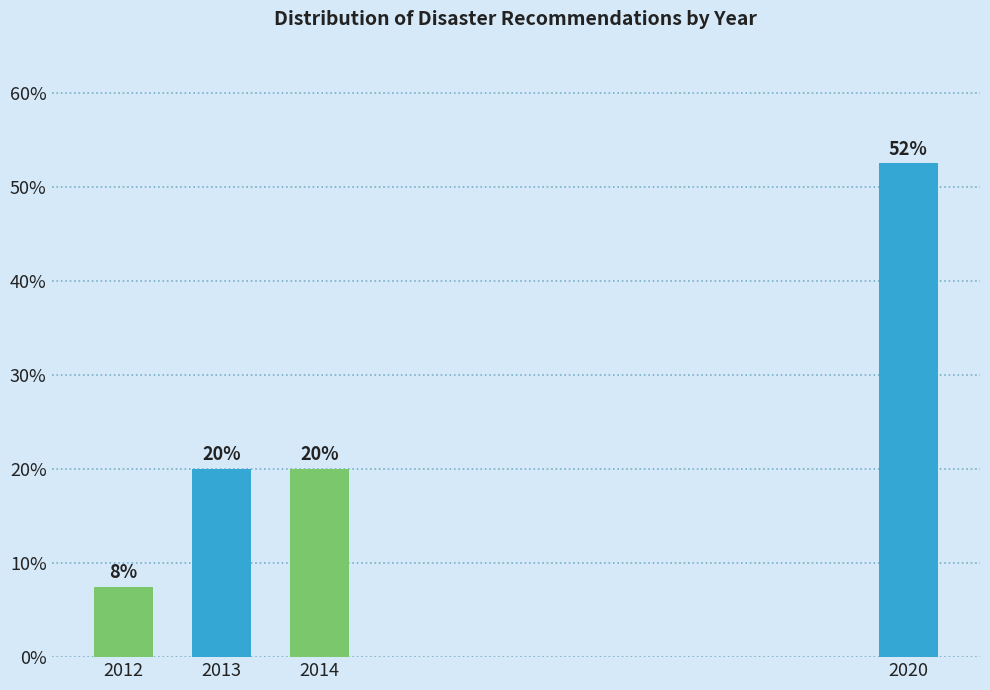

What is the sum of all values?

100.0